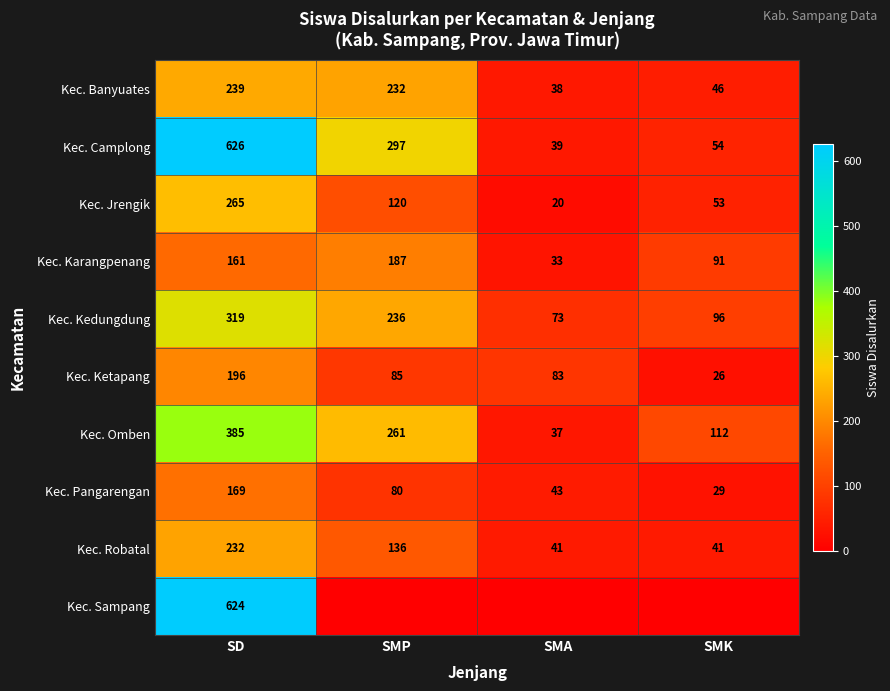

At which label does Kec. Robatal first exceed 136?

SD